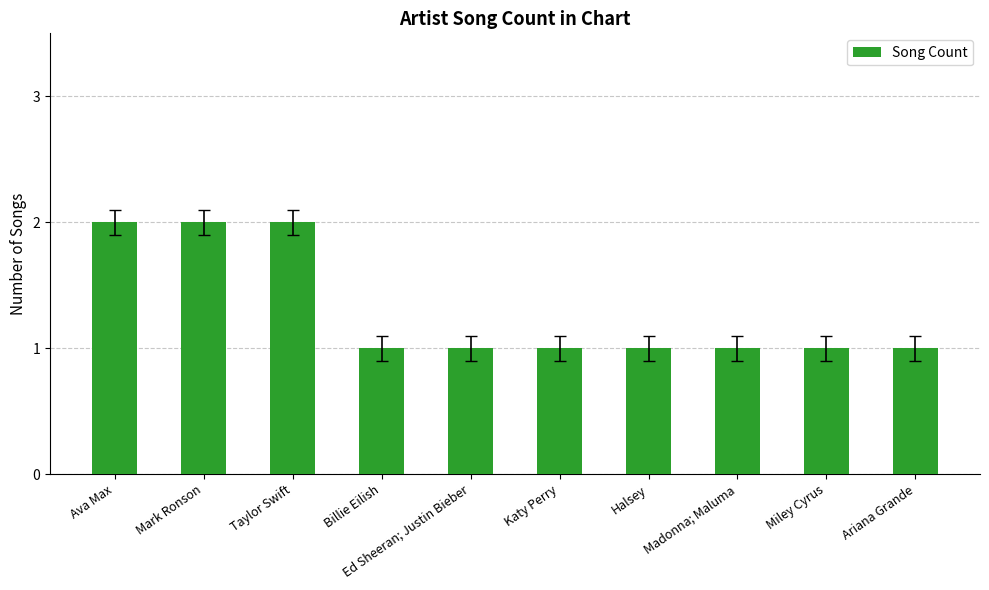

What is the smallest value displayed?

1